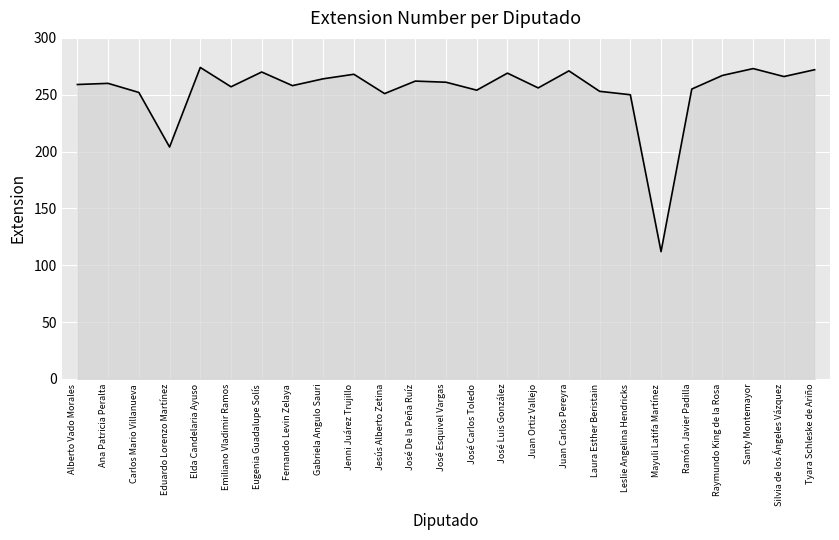

How many series are shown in this chart?

1